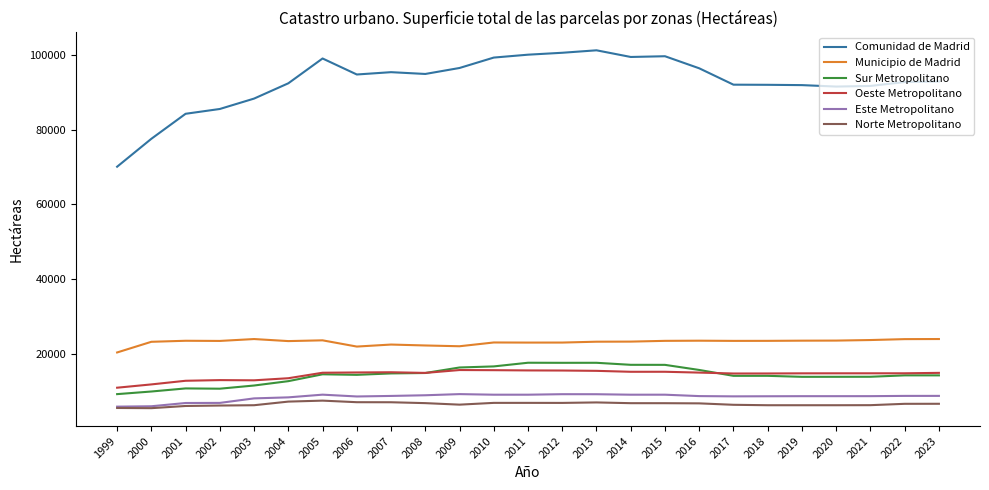

Is the value of Sur Metropolitano at 2014 greater than the value of Este Metropolitano at 2021?

Yes